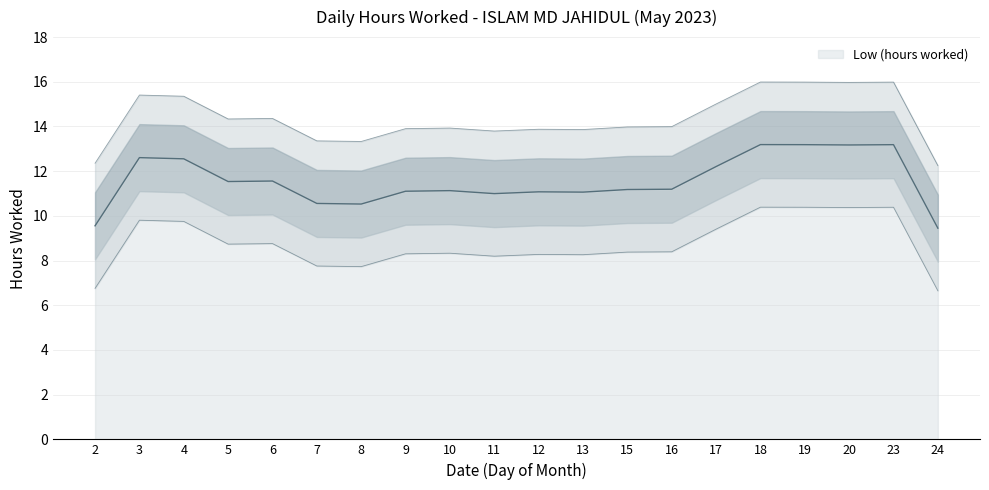

How many lines are shown in the chart?

1